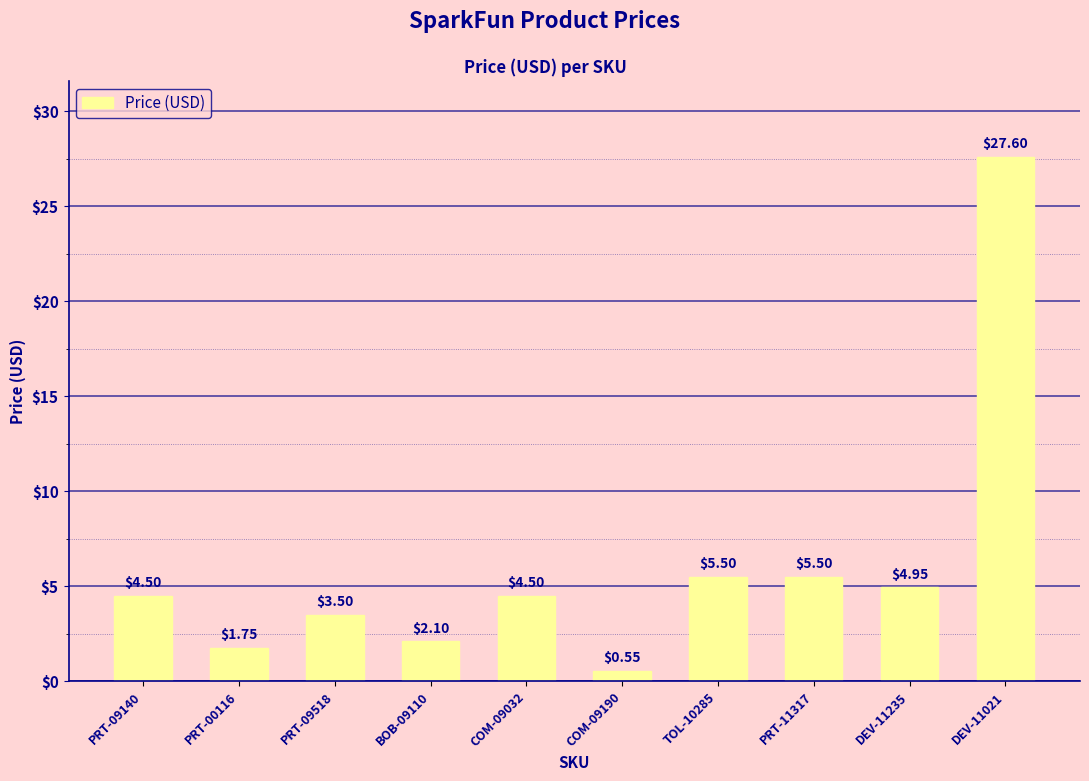

What is the average value?

6.0